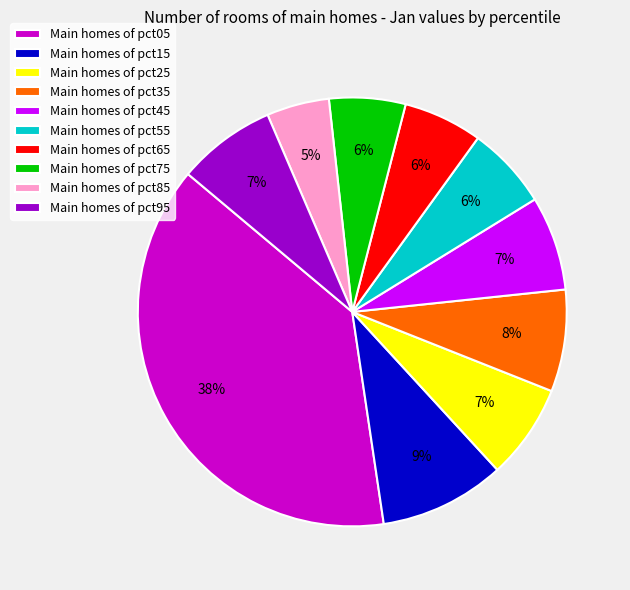

Do Main homes of pct65 and Main homes of pct95 together represent more than half of the pie?

No